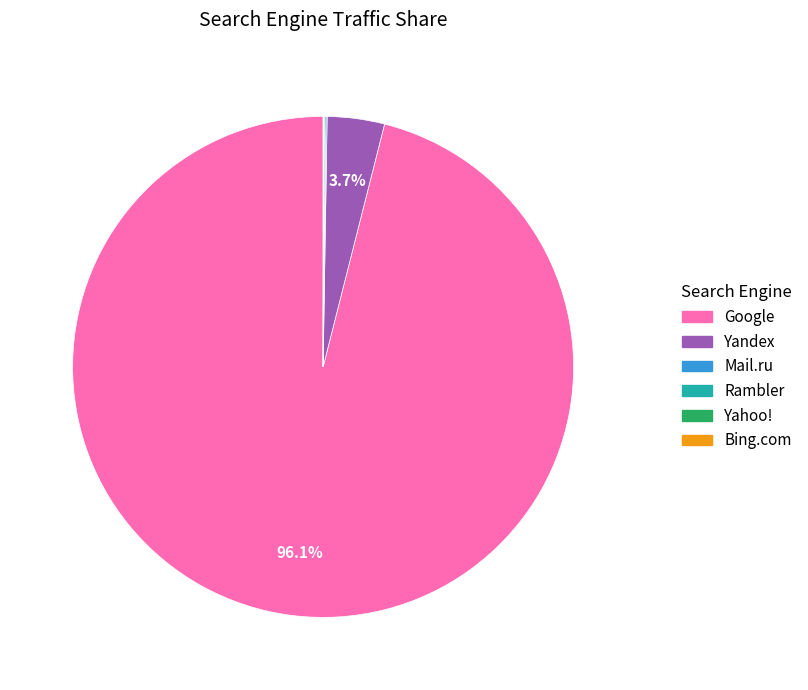

Is there any slice that represents more than half of the pie?

Yes